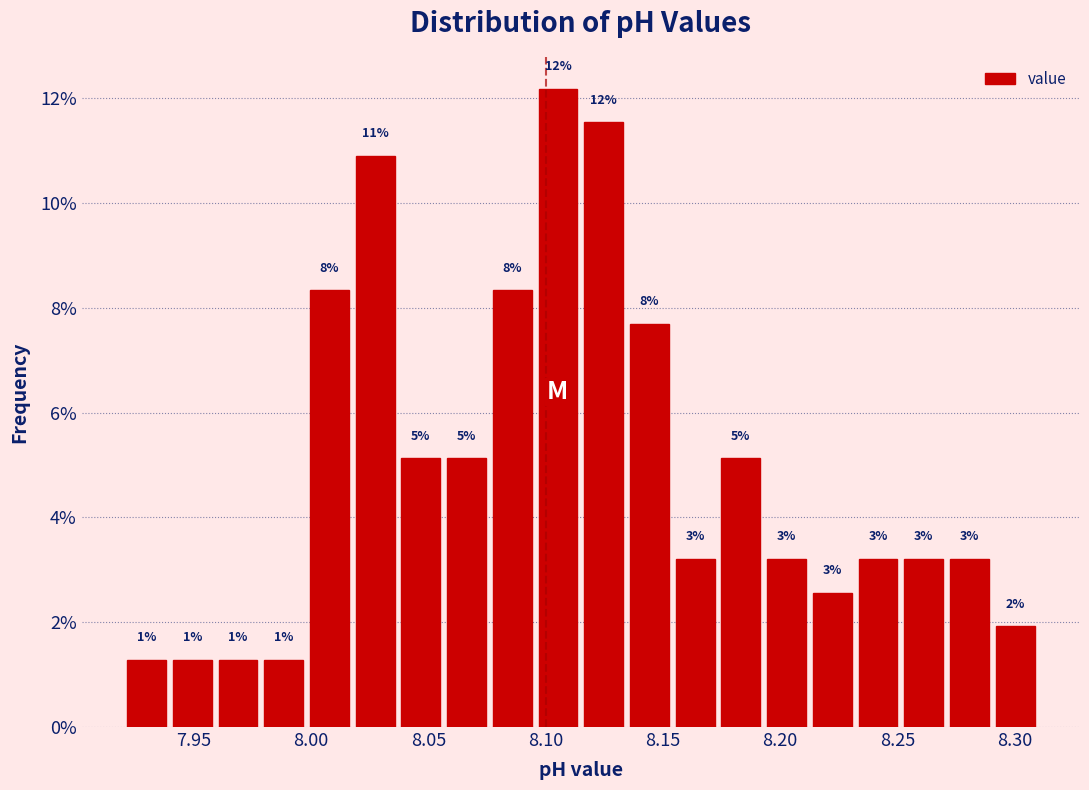

Around what value on the x-axis is the tallest bar? Give the approximate position of its centre, as read against the axis.

8.105